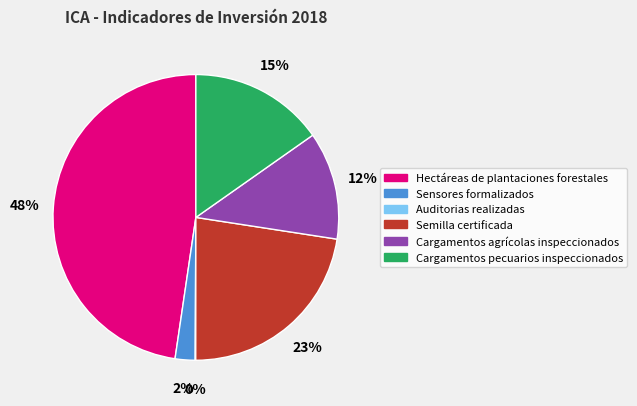

True or false: Semilla certificada accounts for 14% of the total.

False